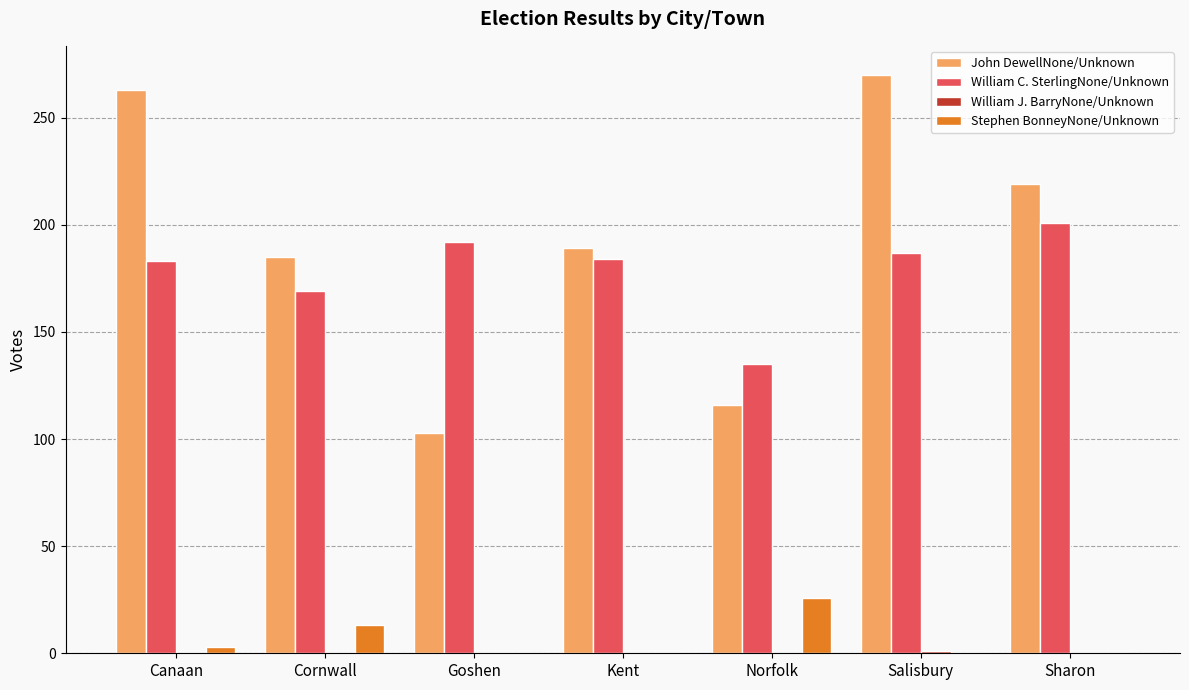

Between Canaan and Sharon, which series saw the biggest shift?

John DewellNone/Unknown